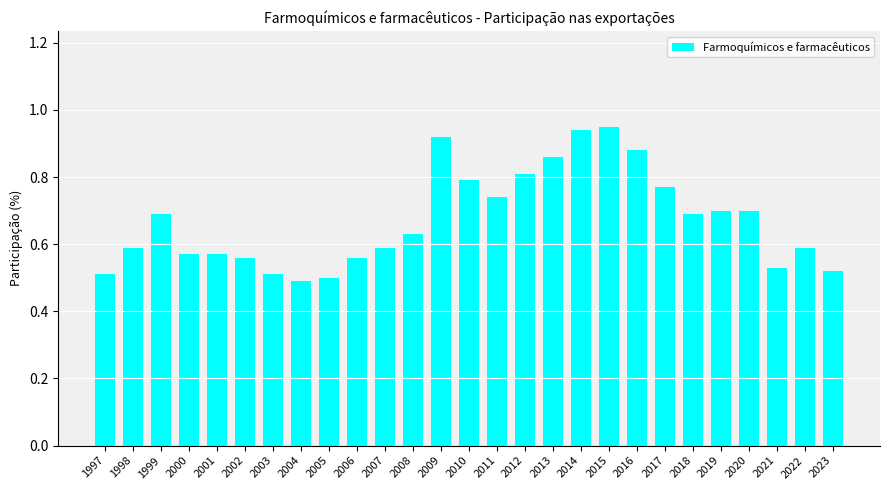

How many values are between 0 and 1?

27